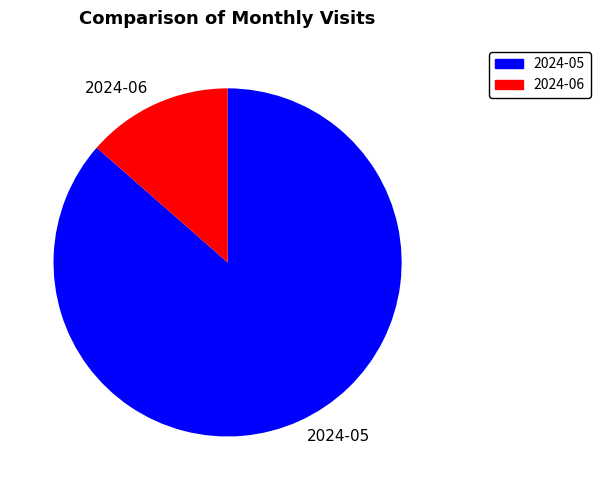

Does 2024-05 represent more than half of the total?

Yes